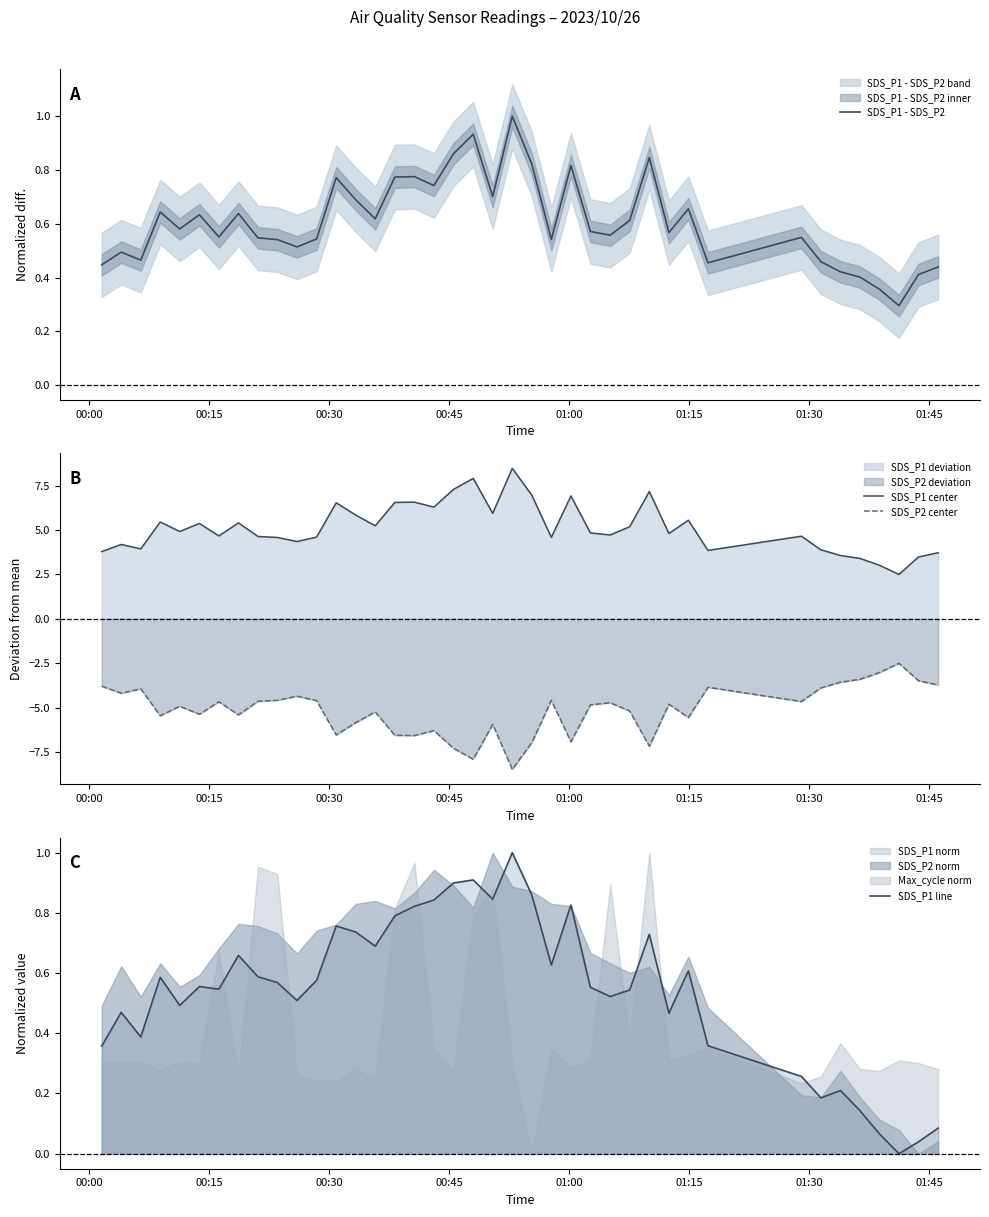

True or false: SDS_P1 center and SDS_P2 center intersect in this chart.

False